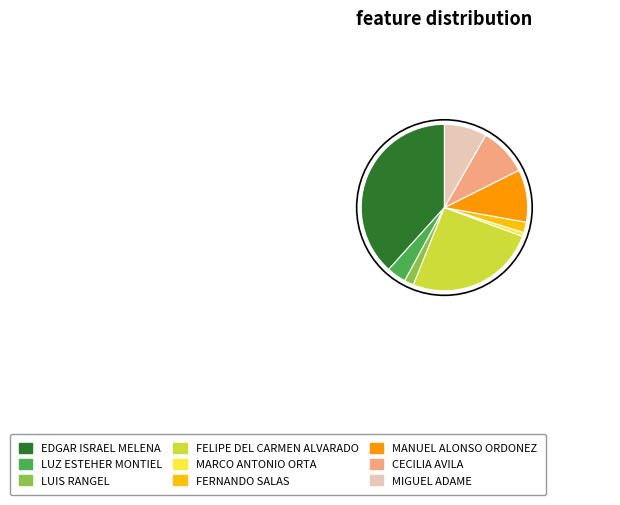

Between MIGUEL ADAME and CECILIA AVILA, which is larger?

CECILIA AVILA